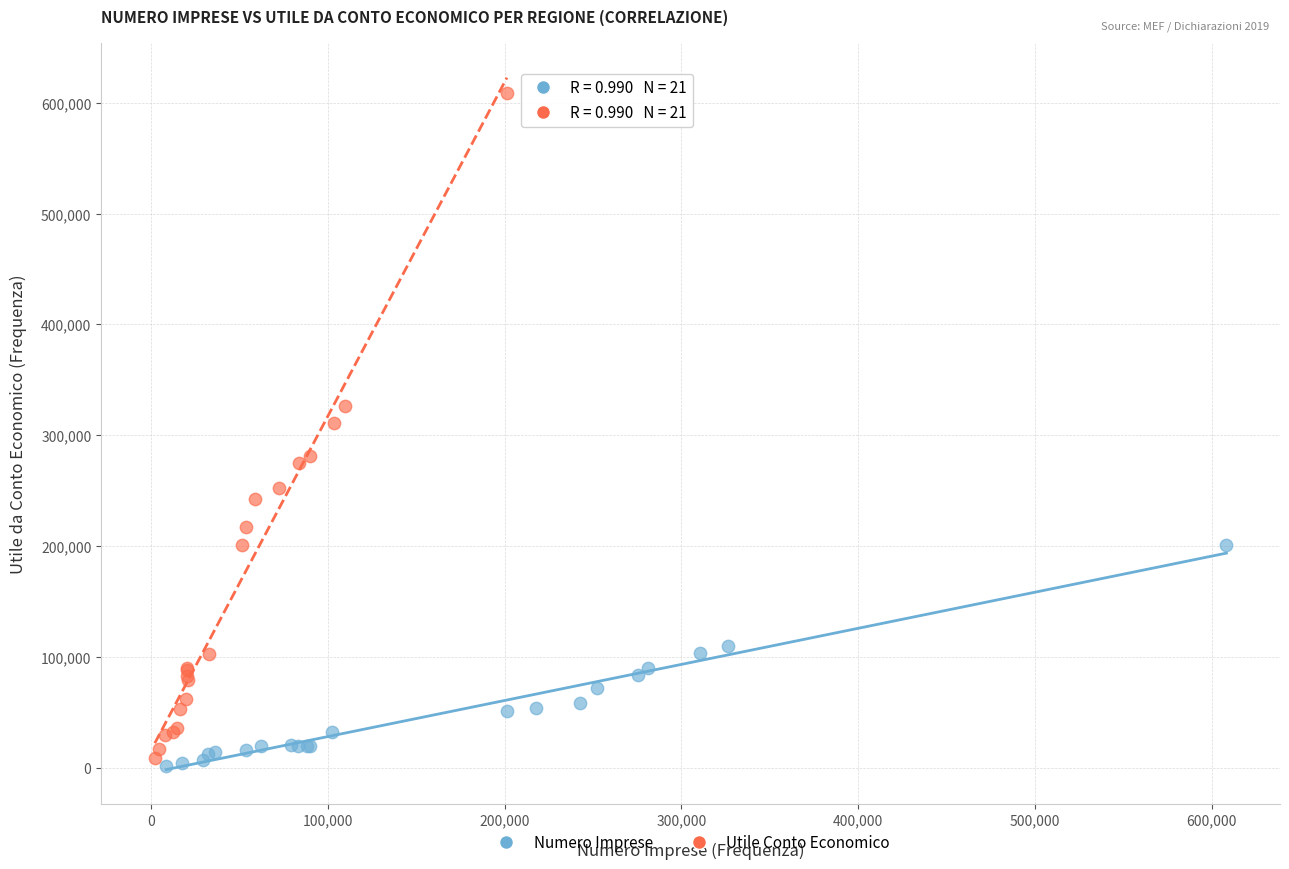

What are all the series names shown in the legend?

Numero Imprese, Utile Conto Economico